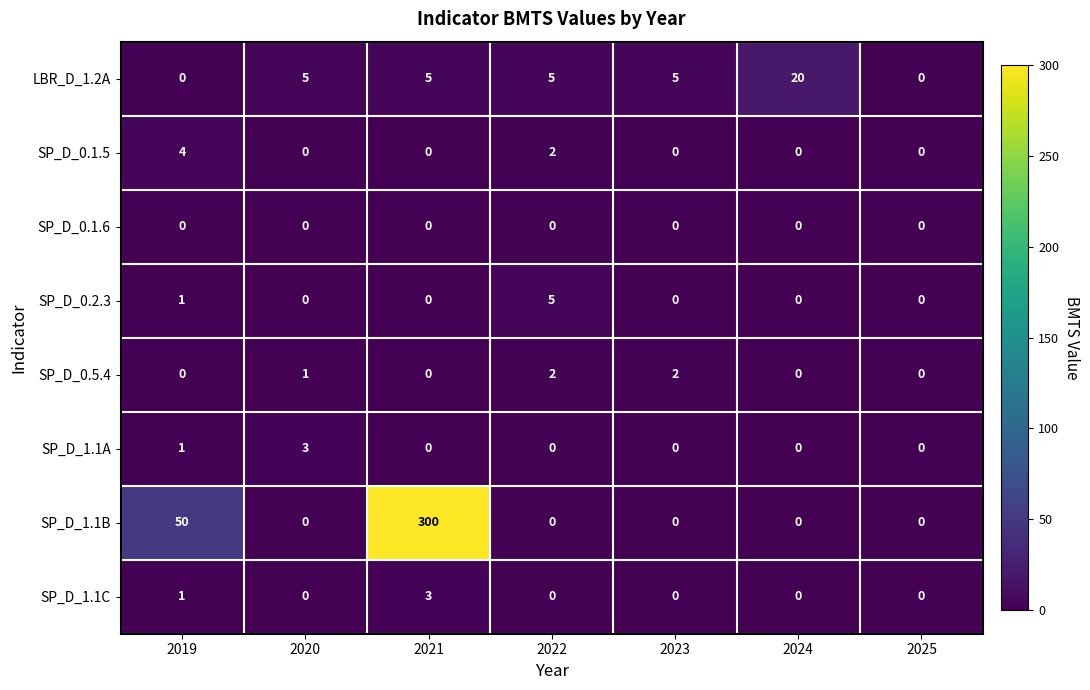

Which series has the largest total across all categories?

SP_D_1.1B